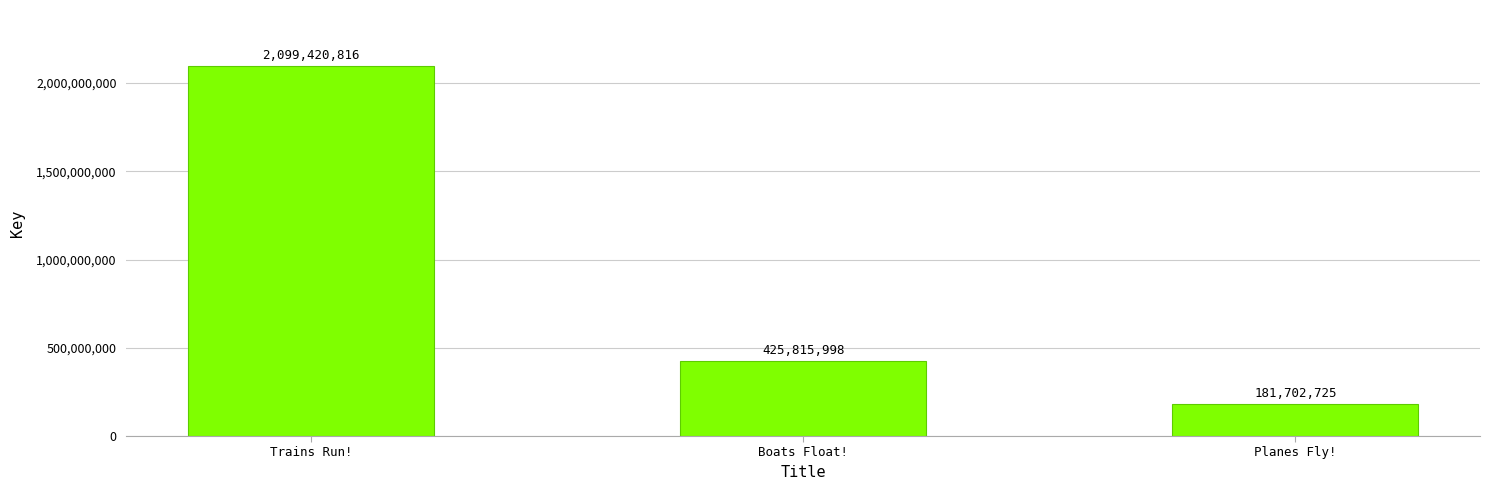

Which label corresponds to the smallest value in the chart?

Planes Fly!